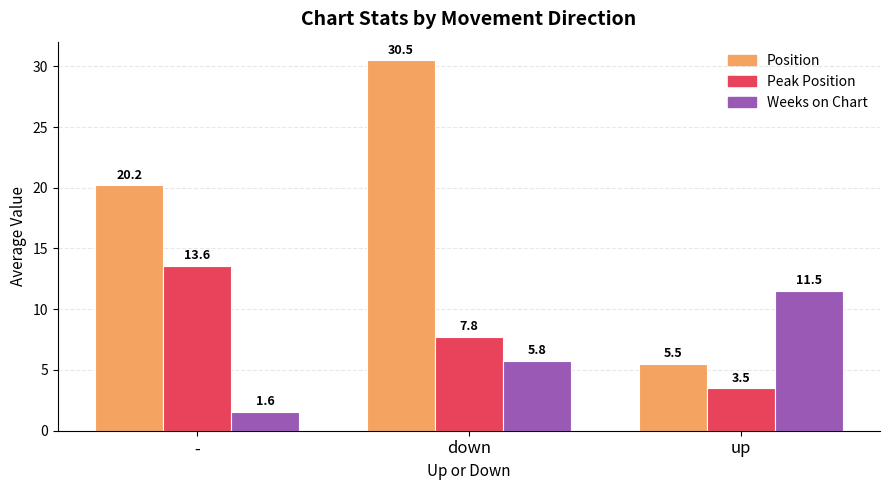

What is the label of the 2nd bar from the left?

down